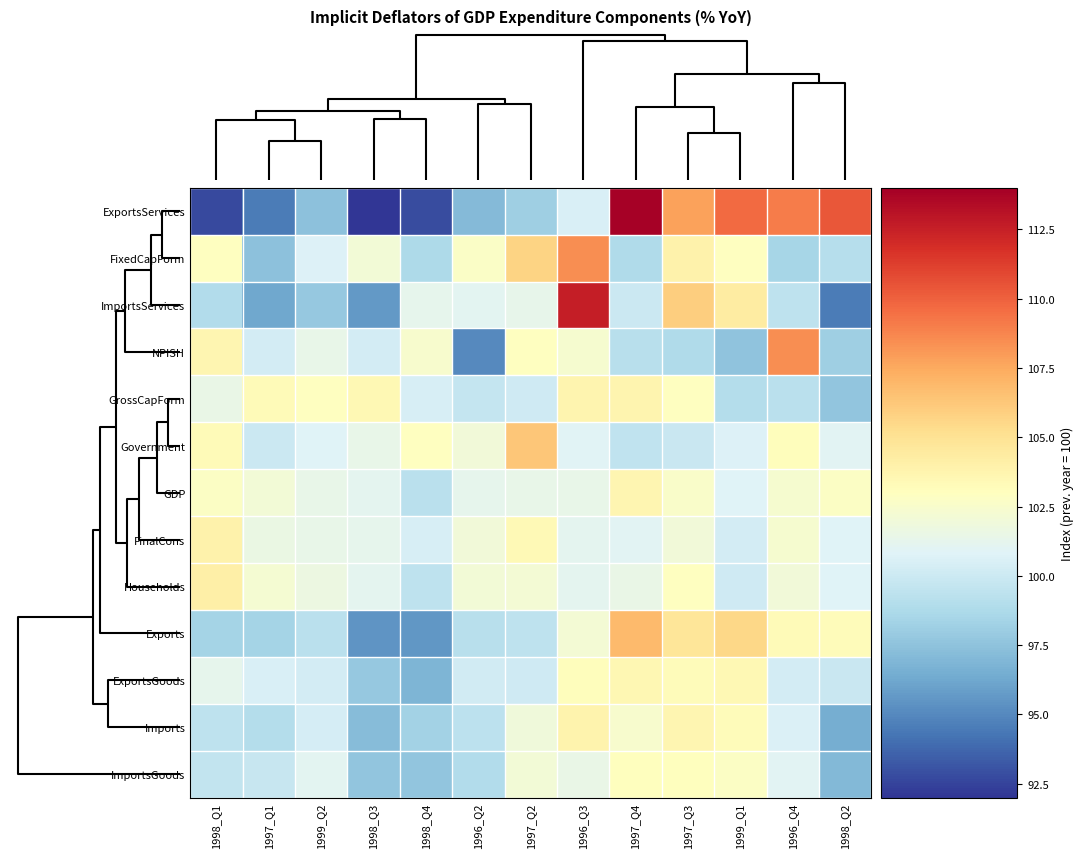

What is the maximum value shown in the chart?

113.8